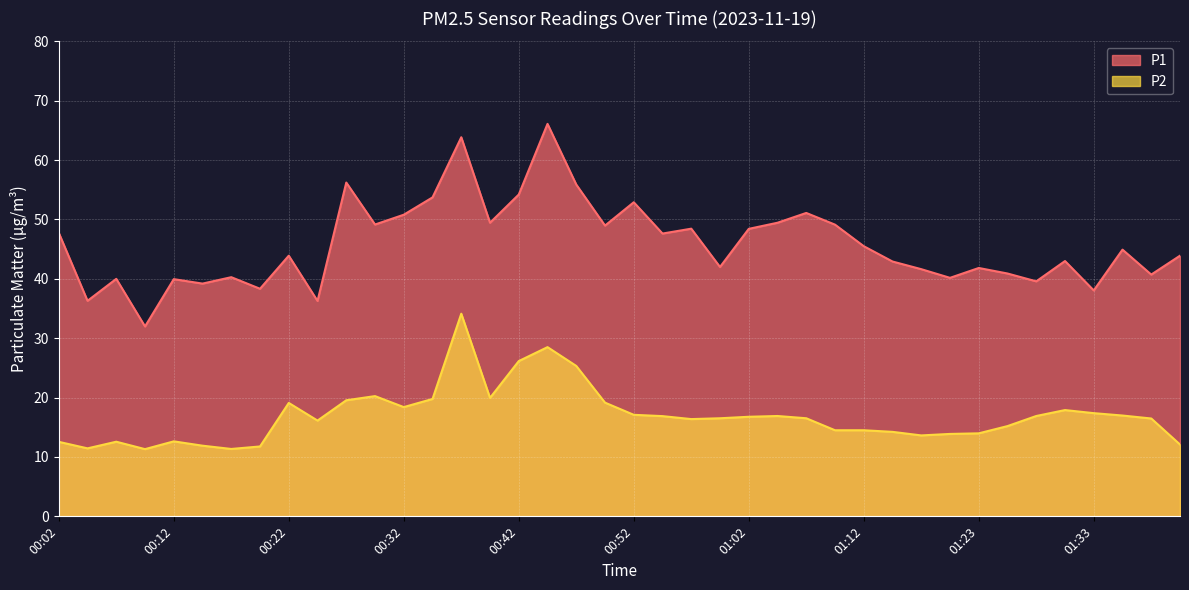

How many data points in P2 are less than 16?

16